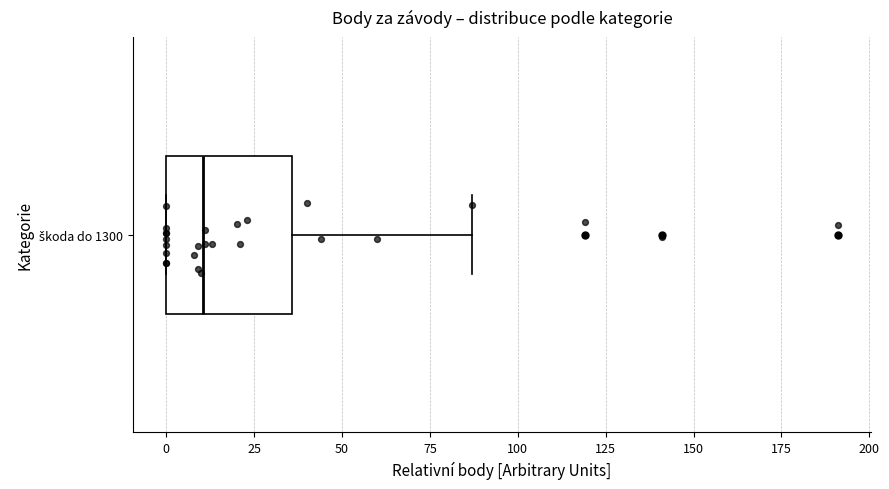

Transcribe this box plot: give where the median line is, the range the box spans, and where the two whiskers end, as read against the x-axis. The values are not printed on the chart, so give them approximately, as read against the axis.

median 10, box 0 to 35, whiskers 0 to 85